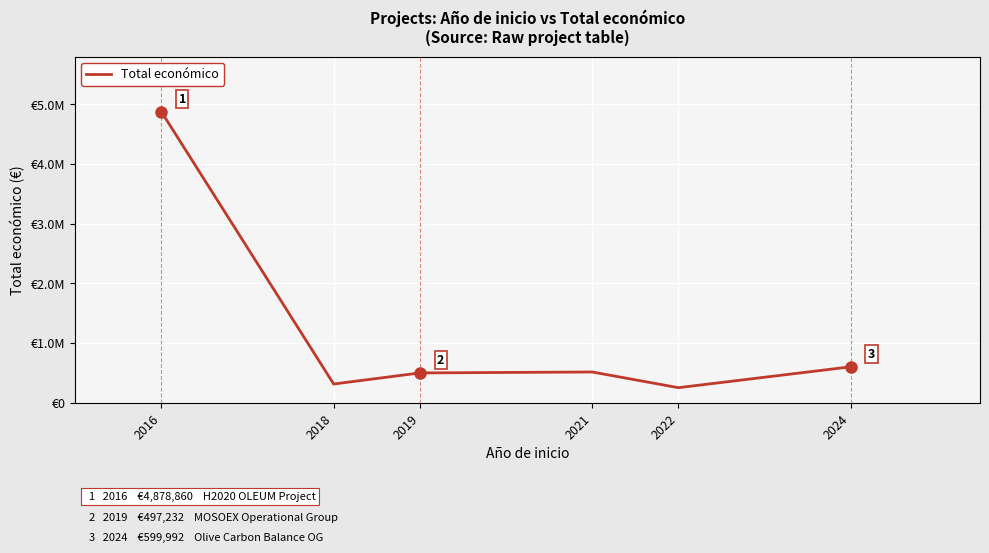

Does the chart display data point markers on the line(s)?

No